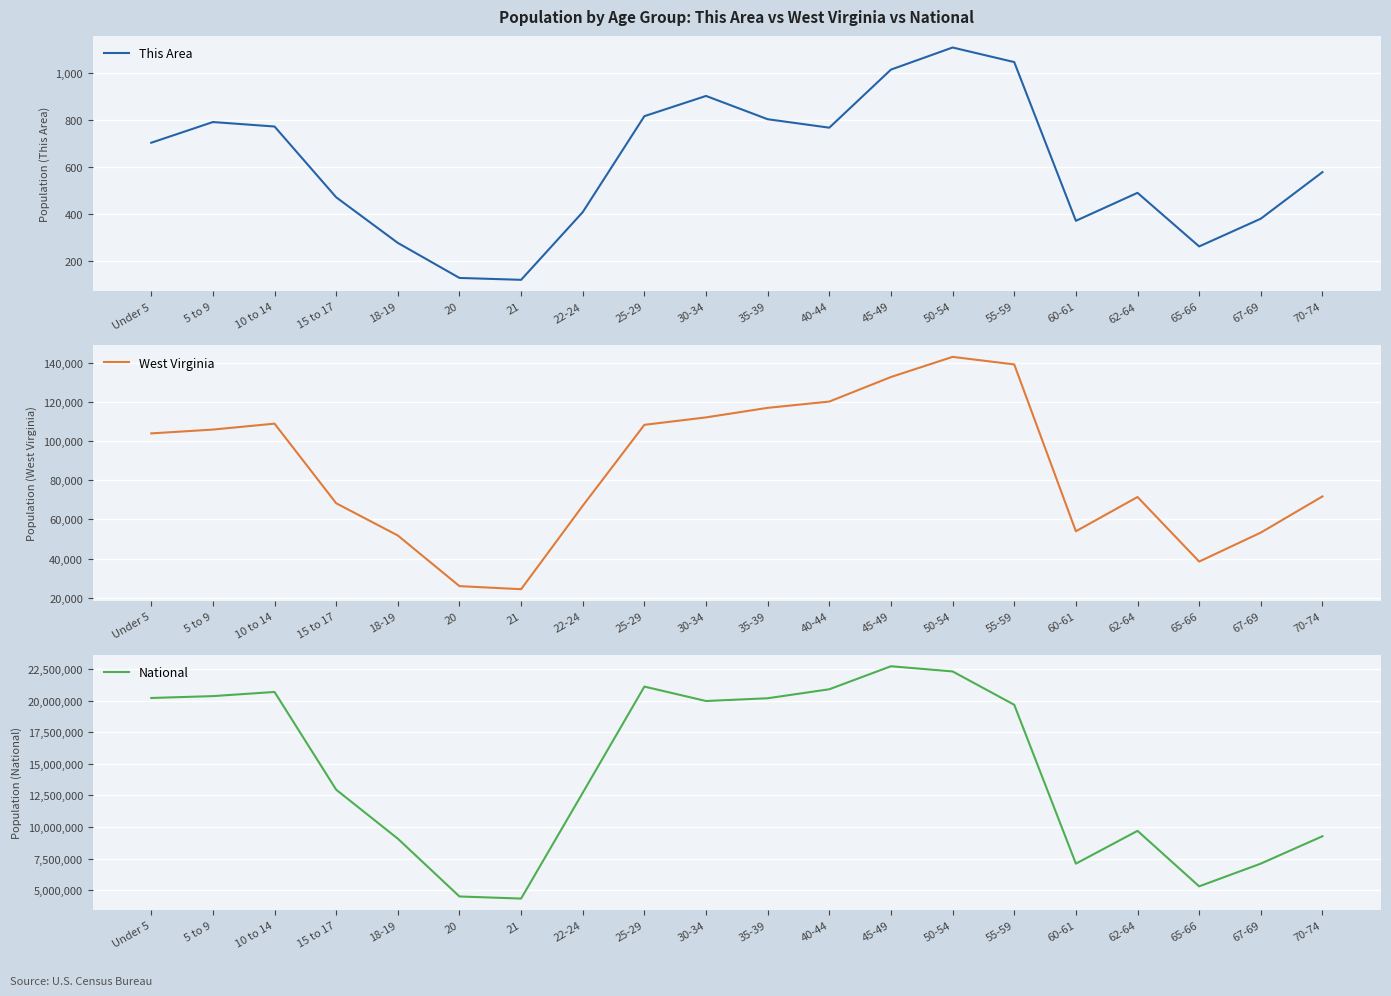

True or false: National has a value of 9086089 at 18-19.

True